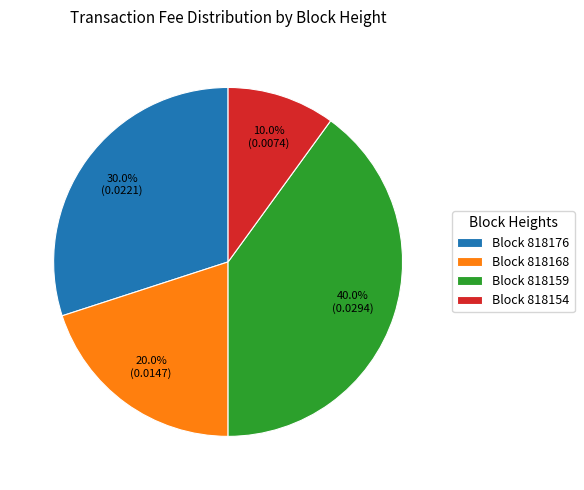

Rank the categories by value from lowest to highest.

Block 818154, Block 818168, Block 818176, Block 818159